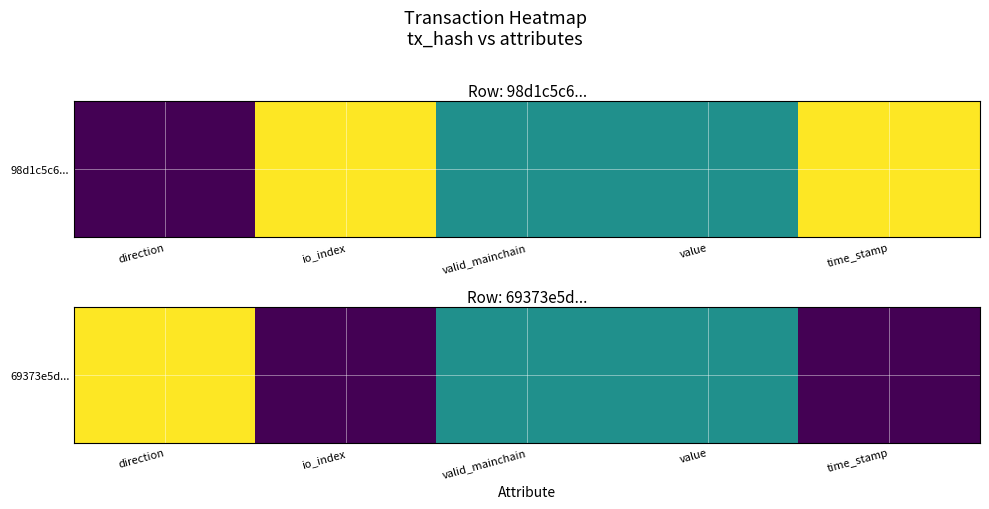

The chart shows a value of 1.0 at direction. True or false?

True